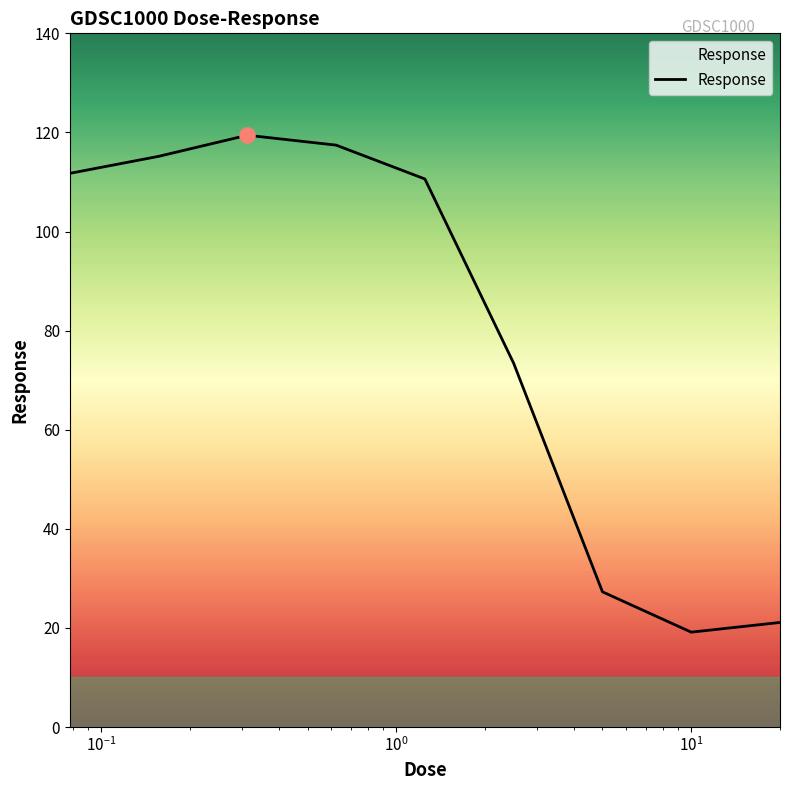

What is the smallest value displayed?

19.1